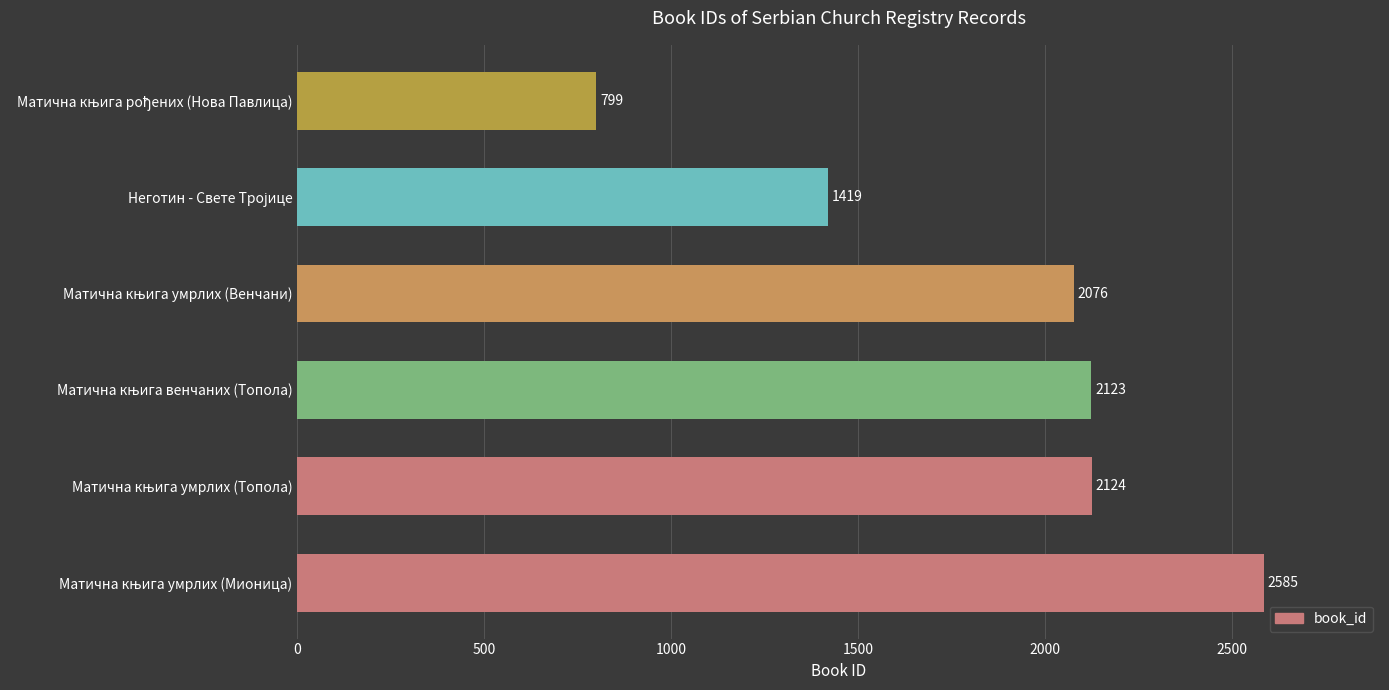

What is the sum of all values?

11126